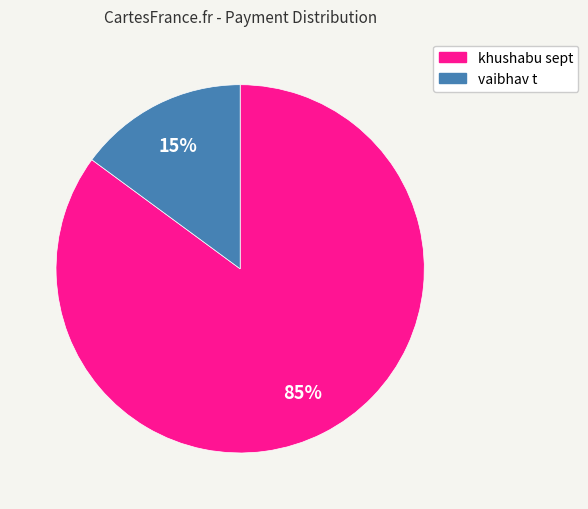

Does any single category account for the majority?

Yes